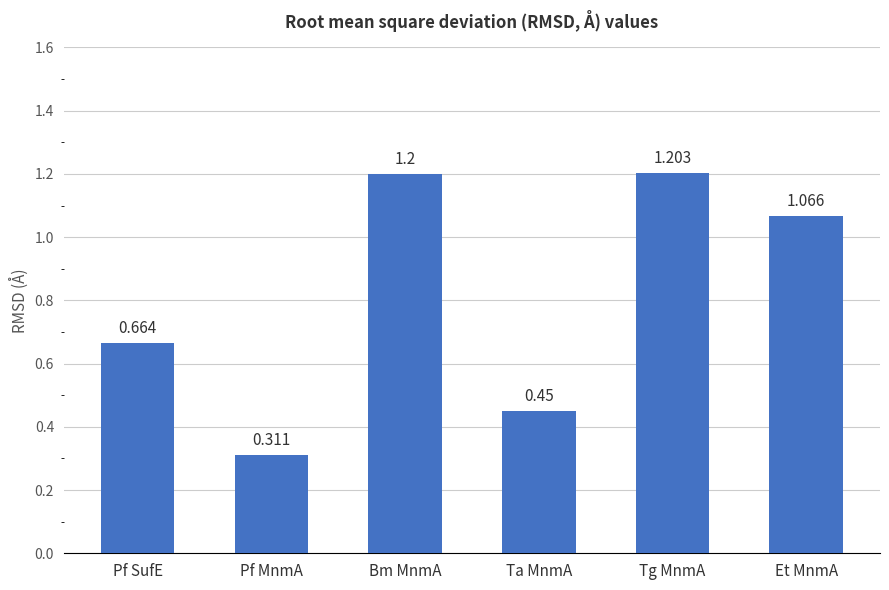

What is the label of the 2nd bar from the left?

Pf MnmA